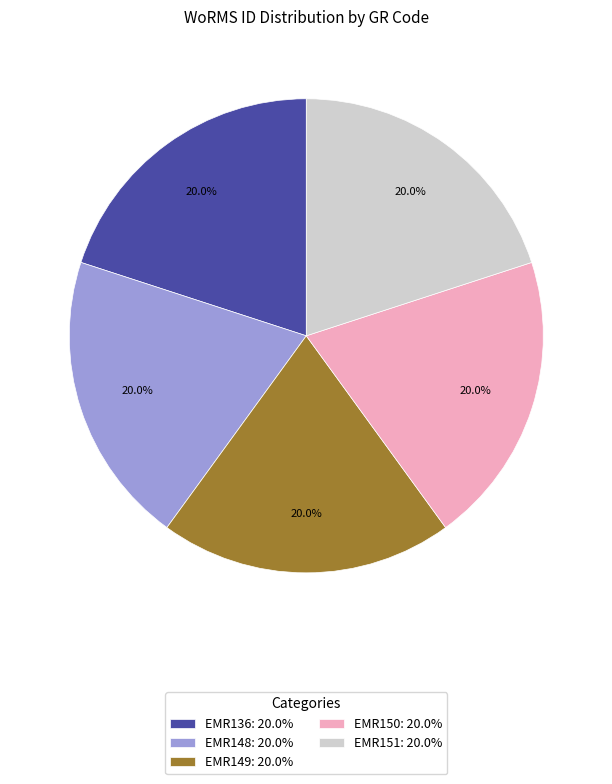

How much of the chart is everything except EMR151?

80.0%